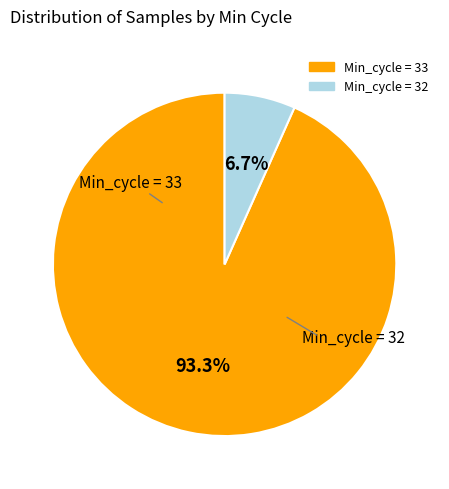

Is there a majority slice in this chart?

Yes